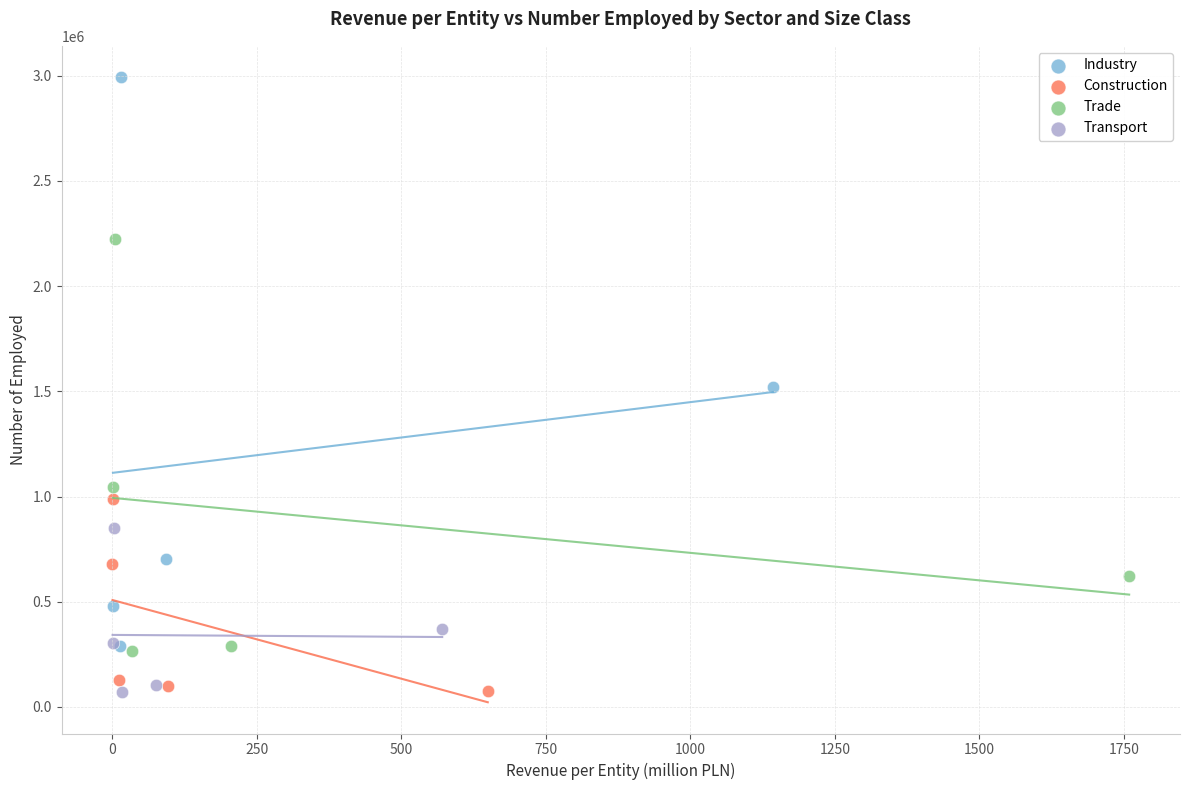

Which series reaches the maximum Y coordinate?

Industry